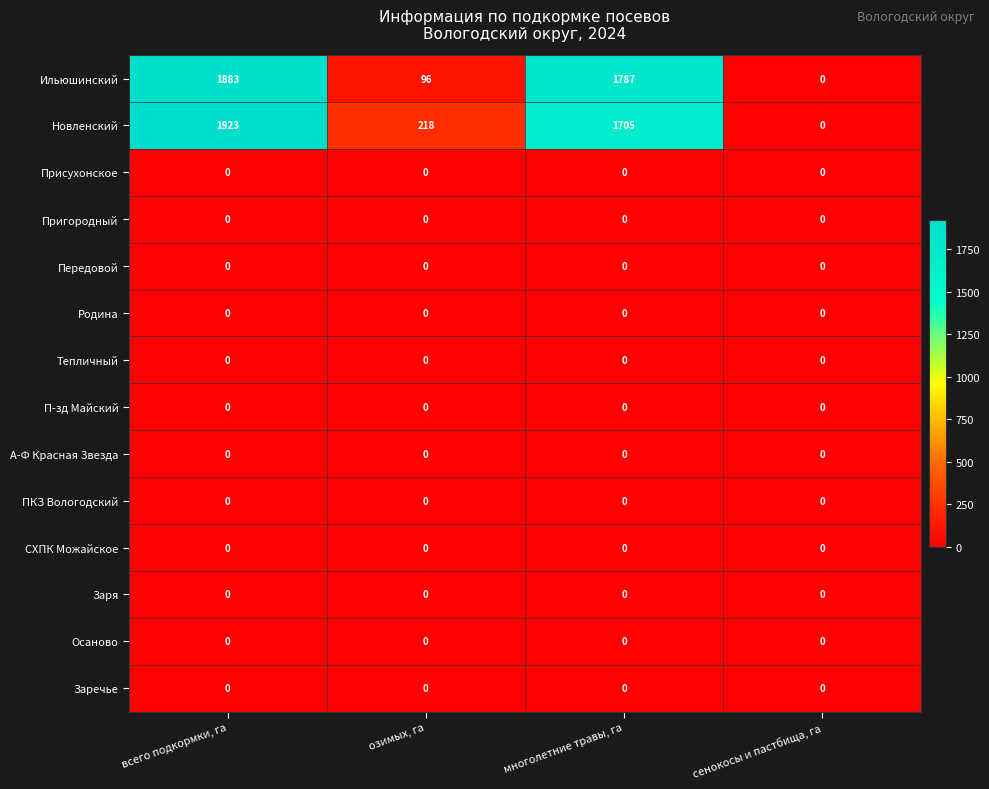

What is the spread (max minus min) of values at озимых, га?

218